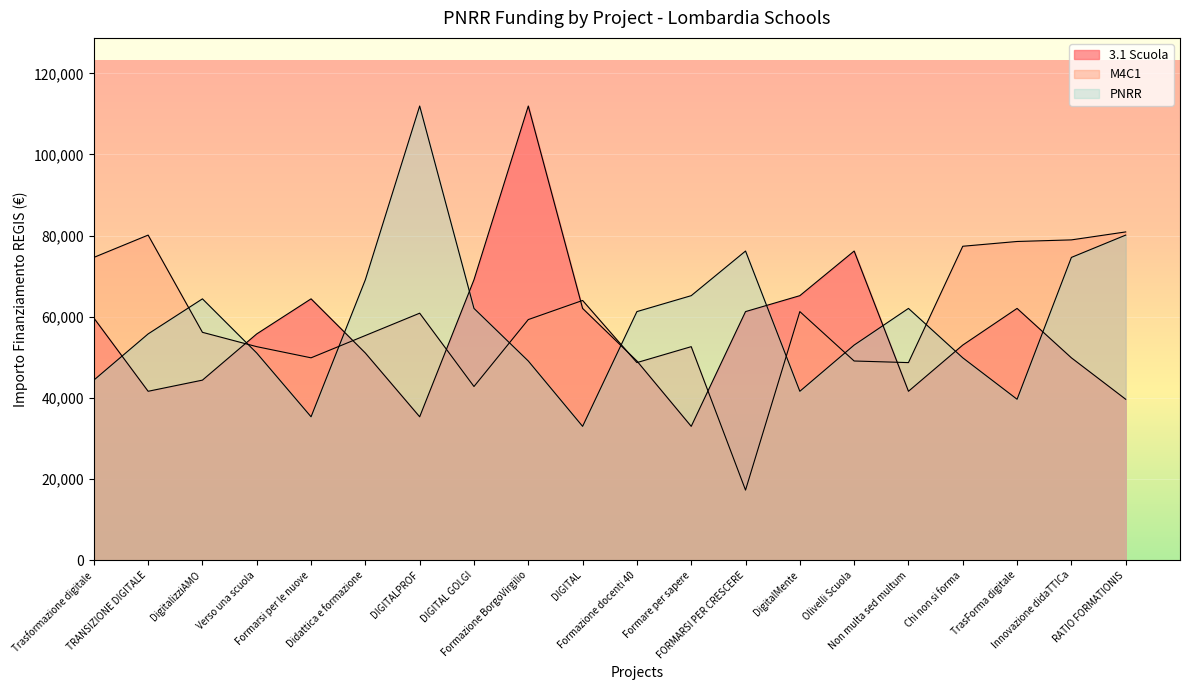

In PNRR, how many points are higher than both neighbors (excluding endpoints)?

4